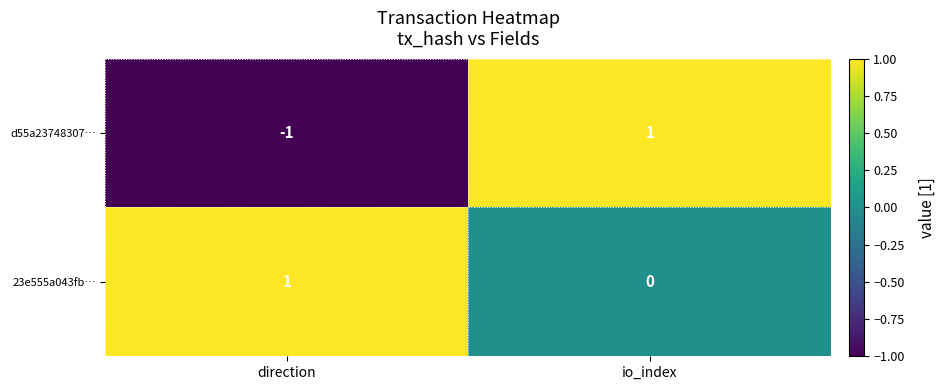

Which series has the widest spread of values?

d55a23748307…